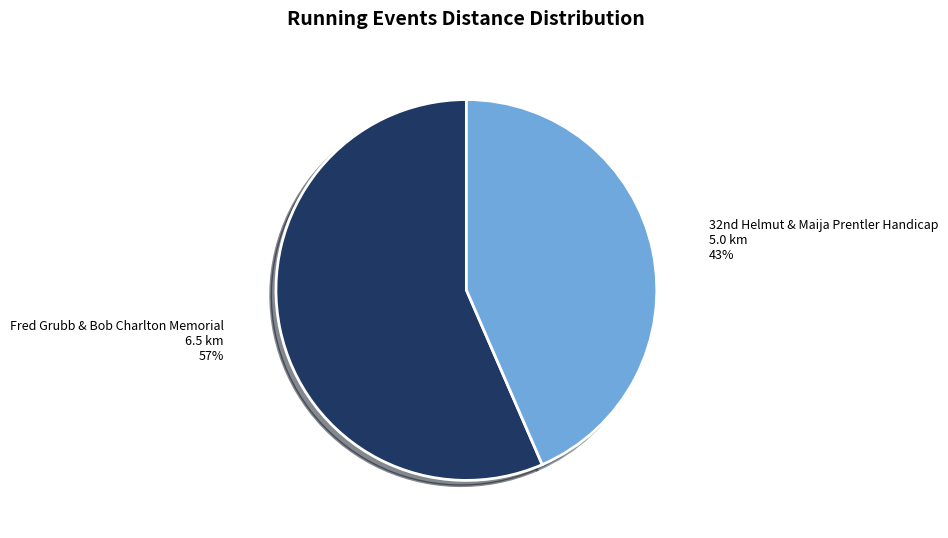

What is the smallest slice in the pie chart?

32nd Helmut & Maija Prentler Handicap